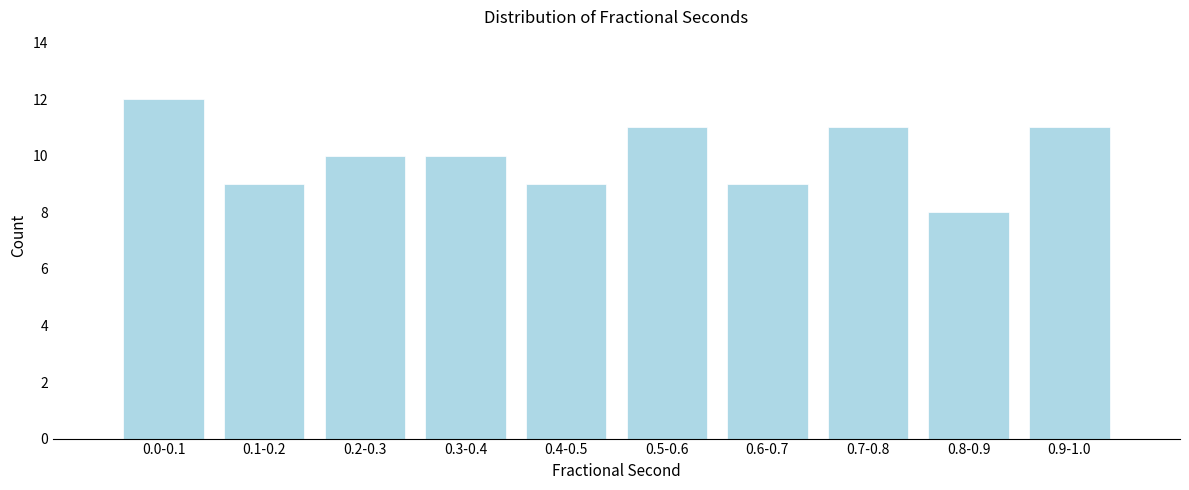

Reading left to right, what are all the values shown in this chart?

12	9	10	10	9	11	9	11	8	11